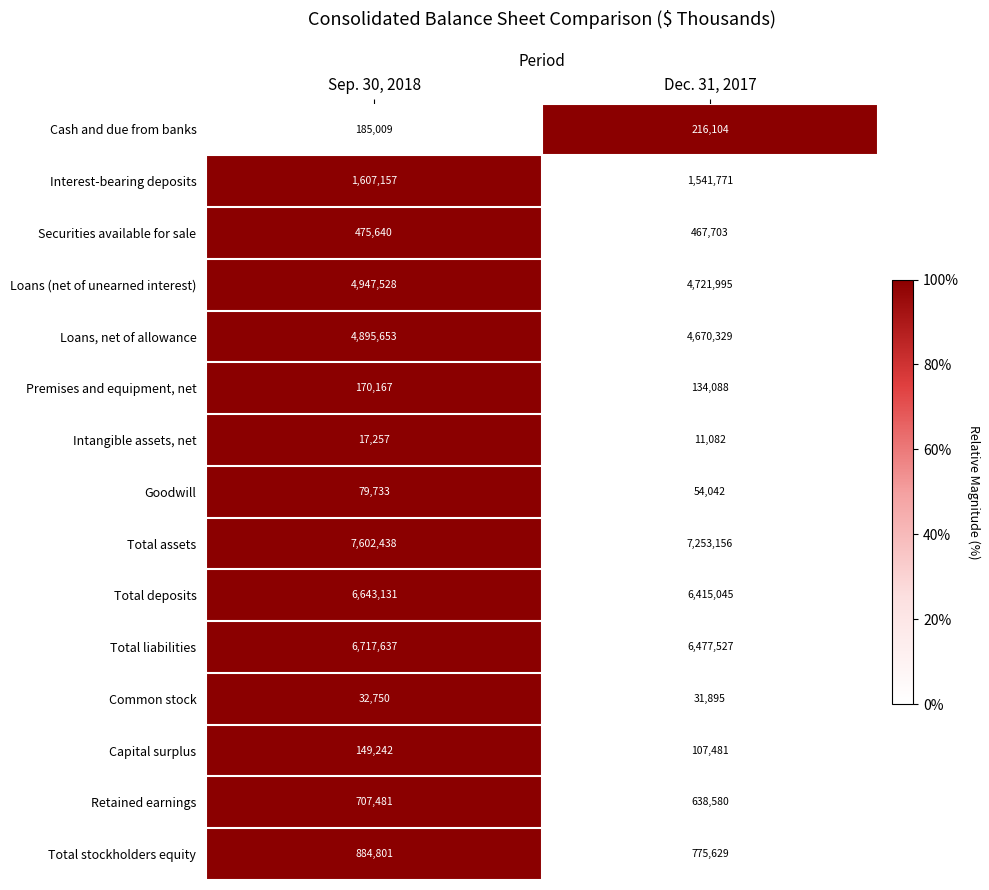

What is the sum of the Total assets values at Dec. 31, 2017 and Sep. 30, 2018?

14855594